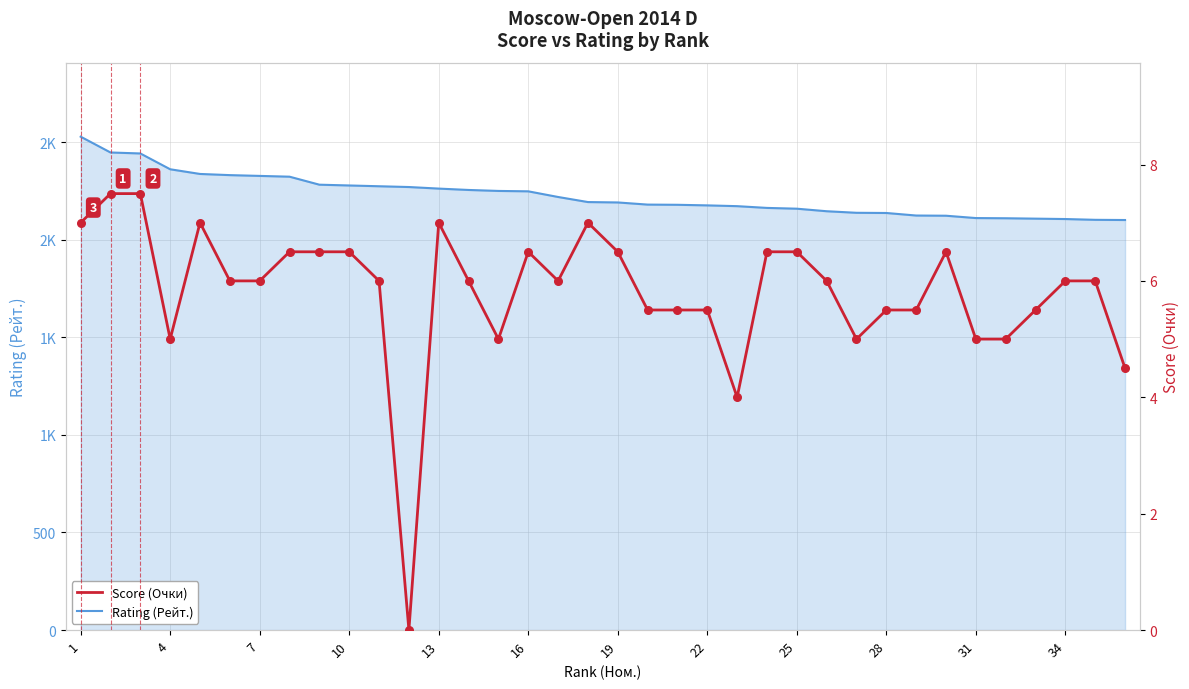

Is the value of Score (Очки) at 34 greater than the value of Rating (Рейт.) at 17?

No